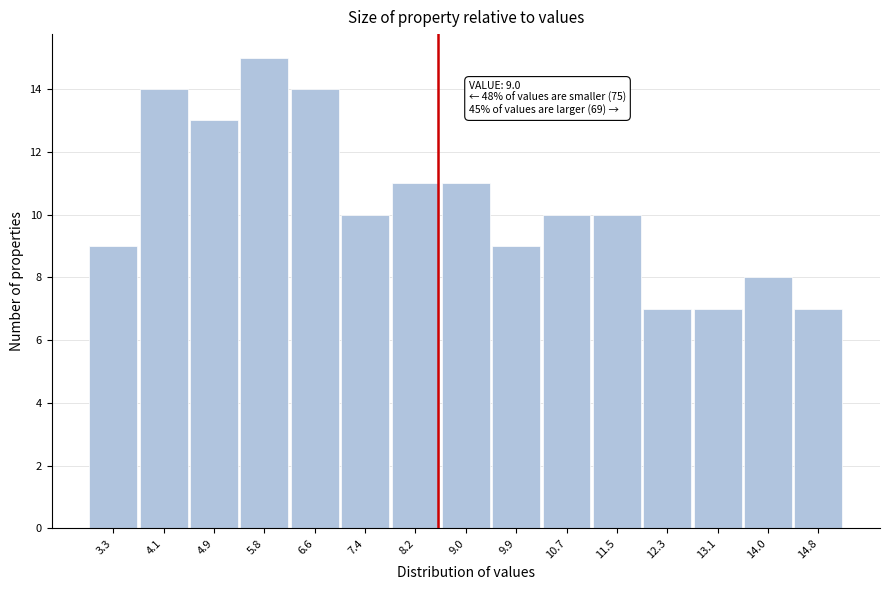

Reading left to right, transcribe all the data shown in this chart.

9	14	13	15	14	10	11	11	9	10	10	7	7	8	7